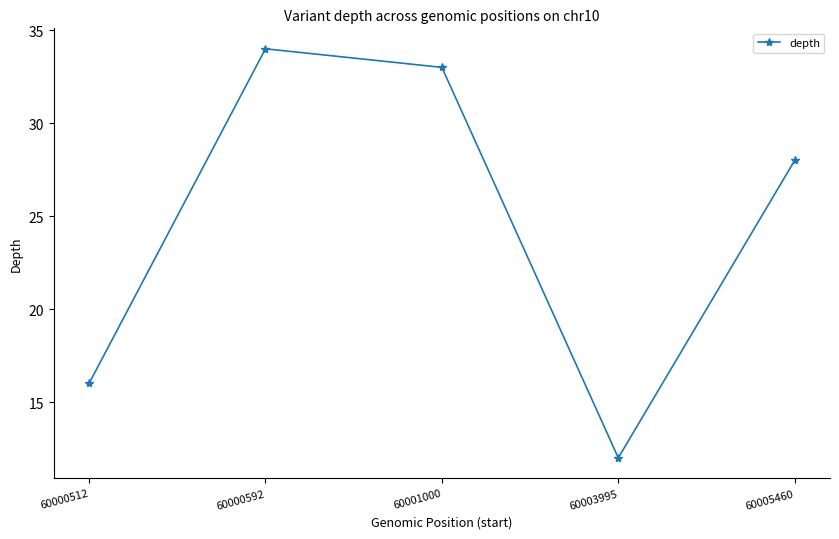

Is it true that the value at 60000592 is 34?

True